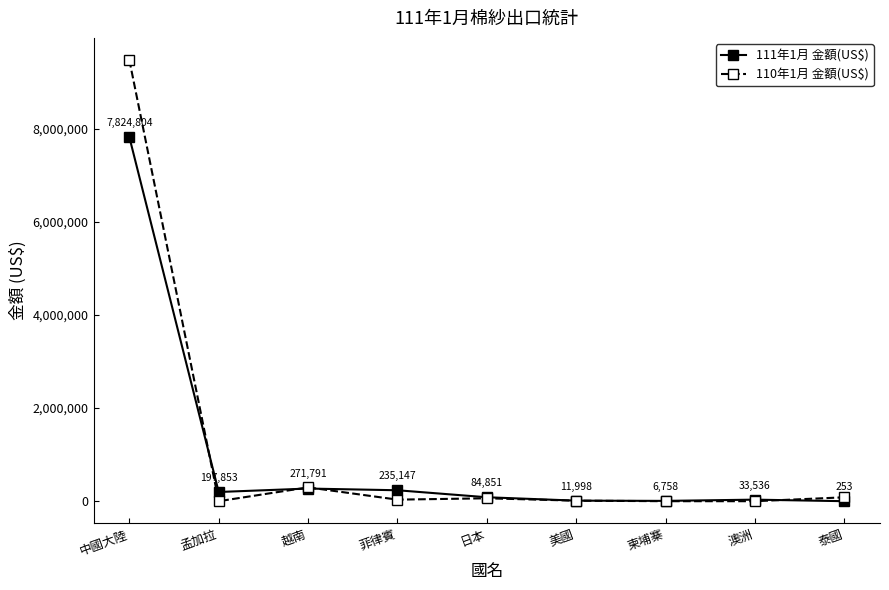

After their last crossing, which series has the higher values: 111年1月 金額(US$) or 110年1月 金額(US$)?

110年1月 金額(US$)